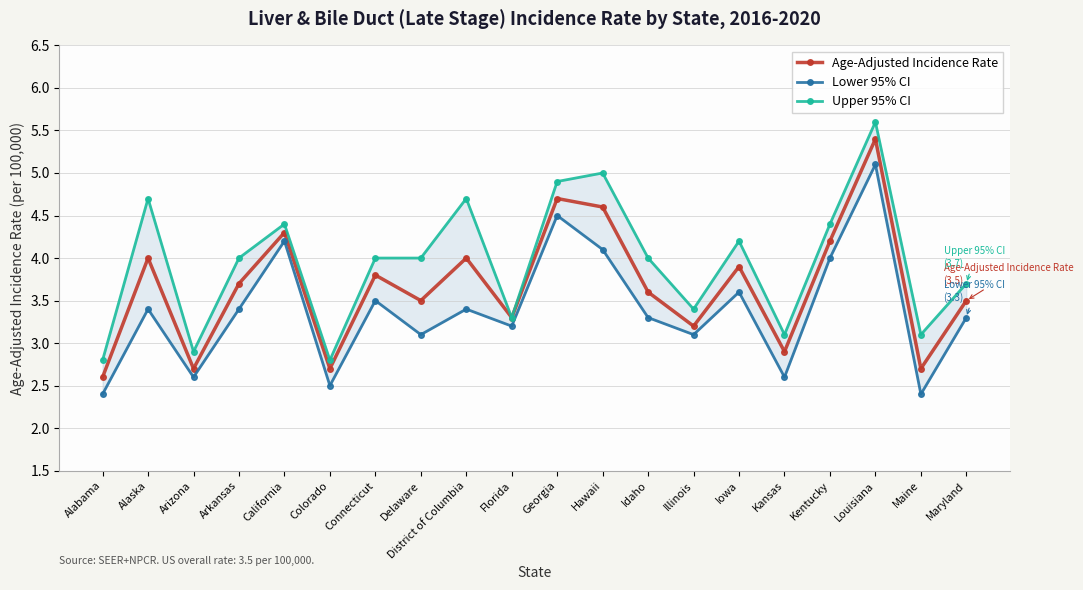

The Age-Adjusted Incidence Rate series shows 1.7 at Kentucky. True or false?

False